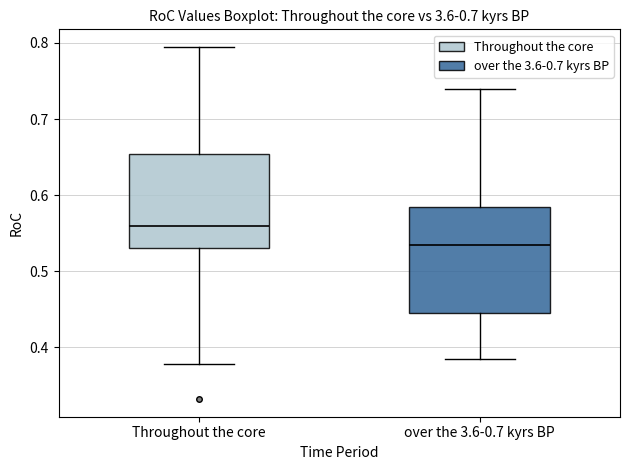

Which box is the tallest, from its lower edge to its upper edge?

over the 3.6-0.7 kyrs BP